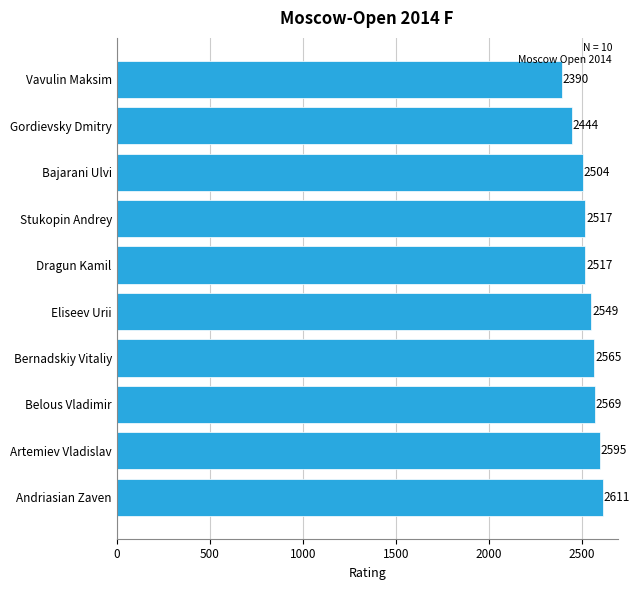

What is the difference between the second highest and minimum values?

205